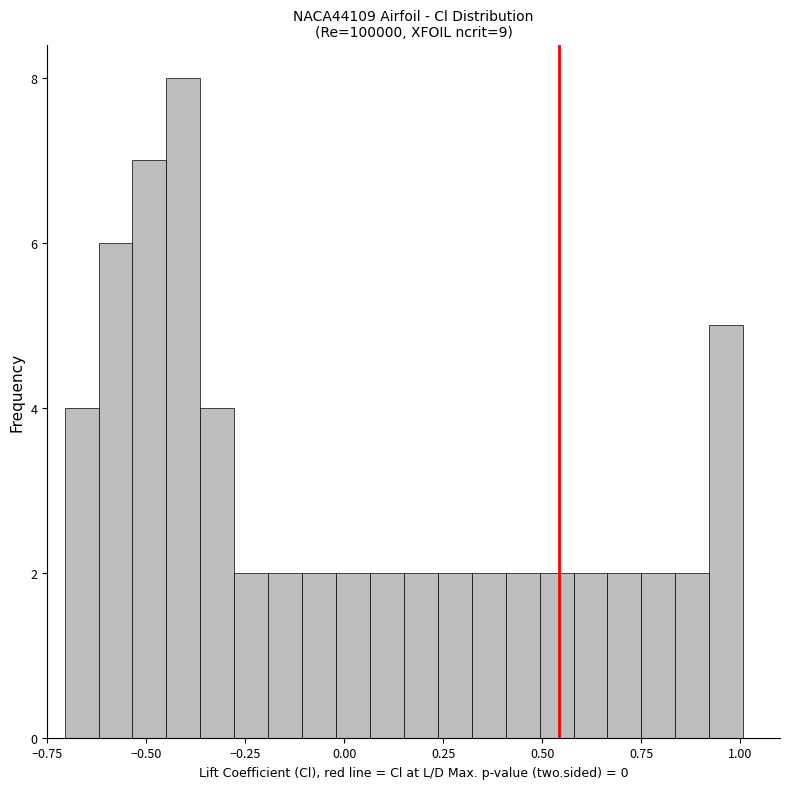

Around what value on the x-axis is the tallest bar? Give the approximate position of its centre, as read against the axis.

-0.40